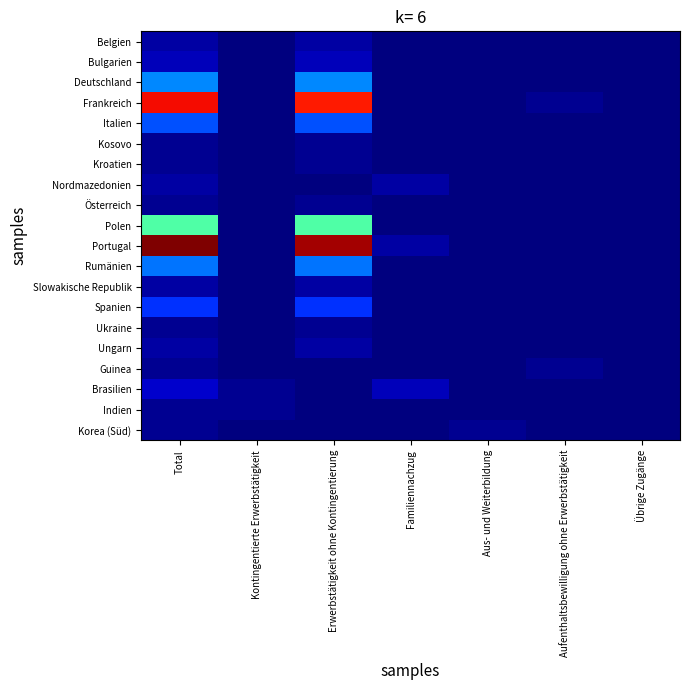

Reading left to right, list all the values displayed in this chart.

Belgien: Total=2	Kontingentierte Erwerbstätigkeit=0	Erwerbstätigkeit ohne Kontingentierung=2	Familiennachzug=0	Aus- und Weiterbildung=0	Aufenthaltsbewilligung ohne Erwerbstätigkeit=0	Übrige Zugänge=0
Bulgarien: Total=3	Kontingentierte Erwerbstätigkeit=0	Erwerbstätigkeit ohne Kontingentierung=3	Familiennachzug=0	Aus- und Weiterbildung=0	Aufenthaltsbewilligung ohne Erwerbstätigkeit=0	Übrige Zugänge=0
Deutschland: Total=15	Kontingentierte Erwerbstätigkeit=0	Erwerbstätigkeit ohne Kontingentierung=15	Familiennachzug=0	Aus- und Weiterbildung=0	Aufenthaltsbewilligung ohne Erwerbstätigkeit=0	Übrige Zugänge=0
Frankreich: Total=52	Kontingentierte Erwerbstätigkeit=0	Erwerbstätigkeit ohne Kontingentierung=51	Familiennachzug=0	Aus- und Weiterbildung=0	Aufenthaltsbewilligung ohne Erwerbstätigkeit=1	Übrige Zugänge=0
Italien: Total=12	Kontingentierte Erwerbstätigkeit=0	Erwerbstätigkeit ohne Kontingentierung=12	Familiennachzug=0	Aus- und Weiterbildung=0	Aufenthaltsbewilligung ohne Erwerbstätigkeit=0	Übrige Zugänge=0
Kosovo: Total=1	Kontingentierte Erwerbstätigkeit=0	Erwerbstätigkeit ohne Kontingentierung=1	Familiennachzug=0	Aus- und Weiterbildung=0	Aufenthaltsbewilligung ohne Erwerbstätigkeit=0	Übrige Zugänge=0
Kroatien: Total=1	Kontingentierte Erwerbstätigkeit=0	Erwerbstätigkeit ohne Kontingentierung=1	Familiennachzug=0	Aus- und Weiterbildung=0	Aufenthaltsbewilligung ohne Erwerbstätigkeit=0	Übrige Zugänge=0
Nordmazedonien: Total=2	Kontingentierte Erwerbstätigkeit=0	Erwerbstätigkeit ohne Kontingentierung=0	Familiennachzug=2	Aus- und Weiterbildung=0	Aufenthaltsbewilligung ohne Erwerbstätigkeit=0	Übrige Zugänge=0
Österreich: Total=1	Kontingentierte Erwerbstätigkeit=0	Erwerbstätigkeit ohne Kontingentierung=1	Familiennachzug=0	Aus- und Weiterbildung=0	Aufenthaltsbewilligung ohne Erwerbstätigkeit=0	Übrige Zugänge=0
Polen: Total=26	Kontingentierte Erwerbstätigkeit=0	Erwerbstätigkeit ohne Kontingentierung=26	Familiennachzug=0	Aus- und Weiterbildung=0	Aufenthaltsbewilligung ohne Erwerbstätigkeit=0	Übrige Zugänge=0
Portugal: Total=58	Kontingentierte Erwerbstätigkeit=0	Erwerbstätigkeit ohne Kontingentierung=56	Familiennachzug=2	Aus- und Weiterbildung=0	Aufenthaltsbewilligung ohne Erwerbstätigkeit=0	Übrige Zugänge=0
Rumänien: Total=14	Kontingentierte Erwerbstätigkeit=0	Erwerbstätigkeit ohne Kontingentierung=14	Familiennachzug=0	Aus- und Weiterbildung=0	Aufenthaltsbewilligung ohne Erwerbstätigkeit=0	Übrige Zugänge=0
Slowakische Republik: Total=2	Kontingentierte Erwerbstätigkeit=0	Erwerbstätigkeit ohne Kontingentierung=2	Familiennachzug=0	Aus- und Weiterbildung=0	Aufenthaltsbewilligung ohne Erwerbstätigkeit=0	Übrige Zugänge=0
Spanien: Total=10	Kontingentierte Erwerbstätigkeit=0	Erwerbstätigkeit ohne Kontingentierung=10	Familiennachzug=0	Aus- und Weiterbildung=0	Aufenthaltsbewilligung ohne Erwerbstätigkeit=0	Übrige Zugänge=0
Ukraine: Total=1	Kontingentierte Erwerbstätigkeit=0	Erwerbstätigkeit ohne Kontingentierung=1	Familiennachzug=0	Aus- und Weiterbildung=0	Aufenthaltsbewilligung ohne Erwerbstätigkeit=0	Übrige Zugänge=0
Ungarn: Total=2	Kontingentierte Erwerbstätigkeit=0	Erwerbstätigkeit ohne Kontingentierung=2	Familiennachzug=0	Aus- und Weiterbildung=0	Aufenthaltsbewilligung ohne Erwerbstätigkeit=0	Übrige Zugänge=0
Guinea: Total=1	Kontingentierte Erwerbstätigkeit=0	Erwerbstätigkeit ohne Kontingentierung=0	Familiennachzug=0	Aus- und Weiterbildung=0	Aufenthaltsbewilligung ohne Erwerbstätigkeit=1	Übrige Zugänge=0
Brasilien: Total=4	Kontingentierte Erwerbstätigkeit=1	Erwerbstätigkeit ohne Kontingentierung=0	Familiennachzug=3	Aus- und Weiterbildung=0	Aufenthaltsbewilligung ohne Erwerbstätigkeit=0	Übrige Zugänge=0
Indien: Total=1	Kontingentierte Erwerbstätigkeit=1	Erwerbstätigkeit ohne Kontingentierung=0	Familiennachzug=0	Aus- und Weiterbildung=0	Aufenthaltsbewilligung ohne Erwerbstätigkeit=0	Übrige Zugänge=0
Korea (Süd): Total=1	Kontingentierte Erwerbstätigkeit=0	Erwerbstätigkeit ohne Kontingentierung=0	Familiennachzug=0	Aus- und Weiterbildung=1	Aufenthaltsbewilligung ohne Erwerbstätigkeit=0	Übrige Zugänge=0